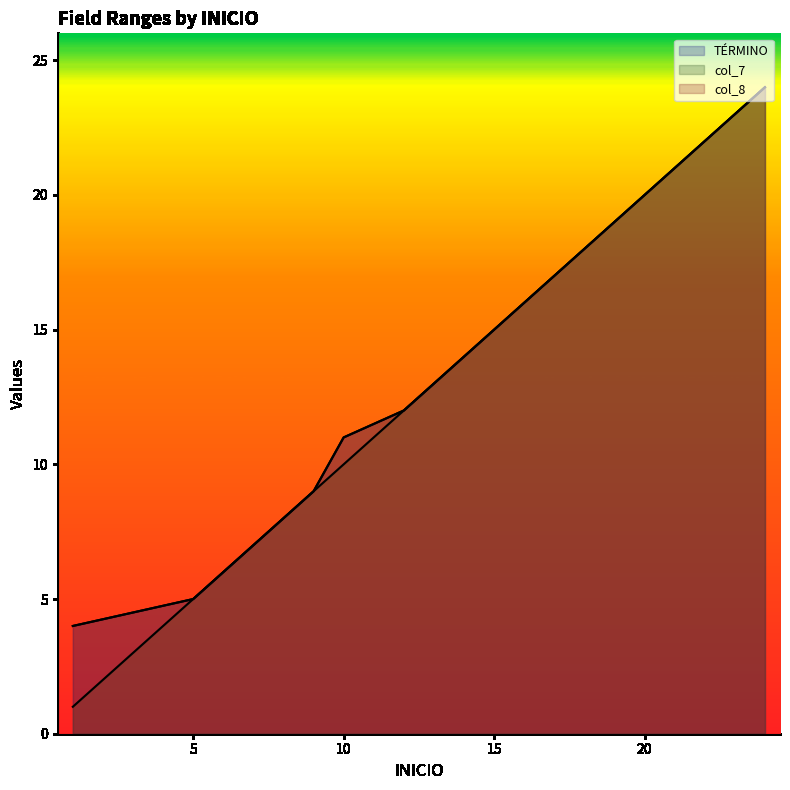

What is the difference between the maximum and second lowest values in the TÉRMINO series?

19